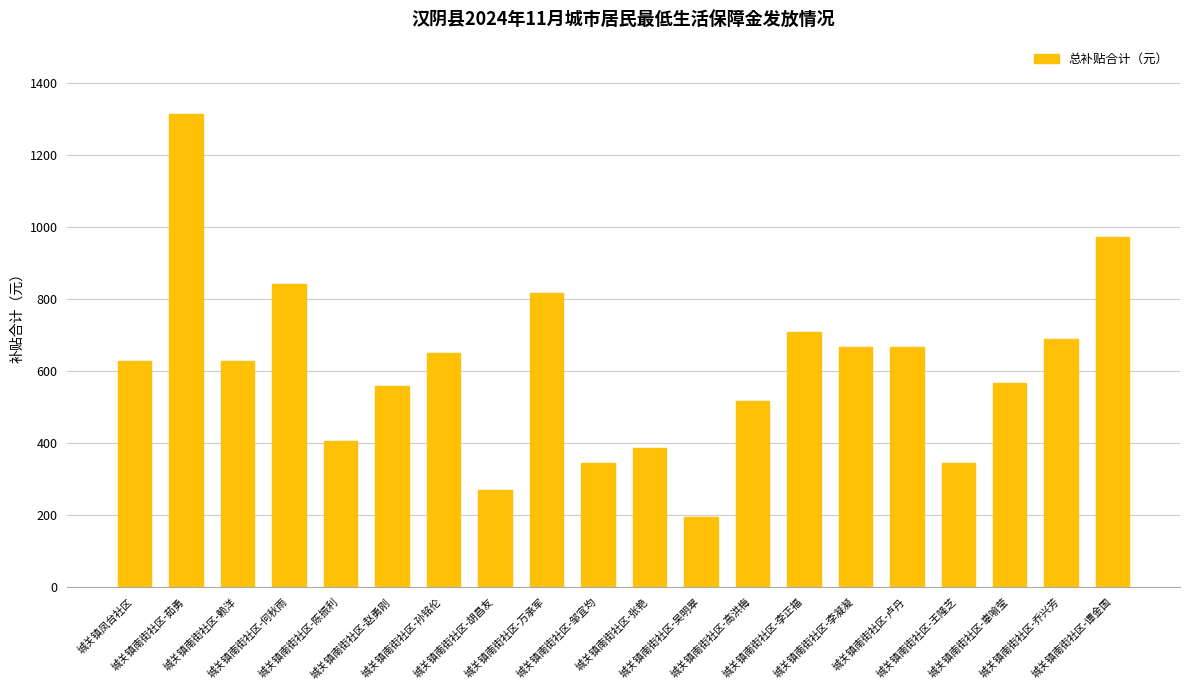

How many bars are there in total?

20